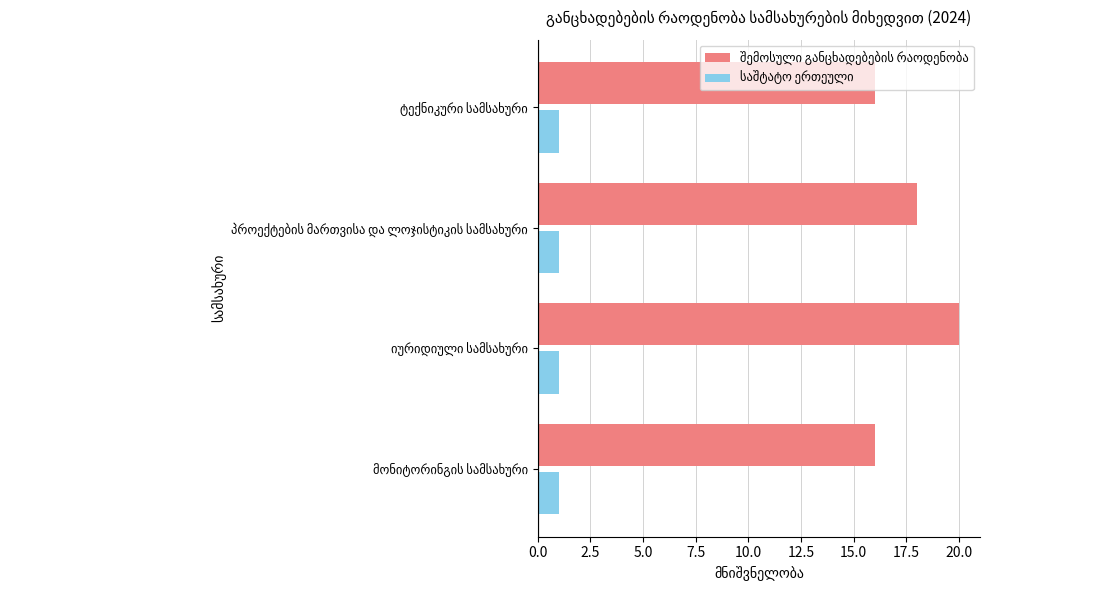

At how many categories does at least one series exceed 5?

4